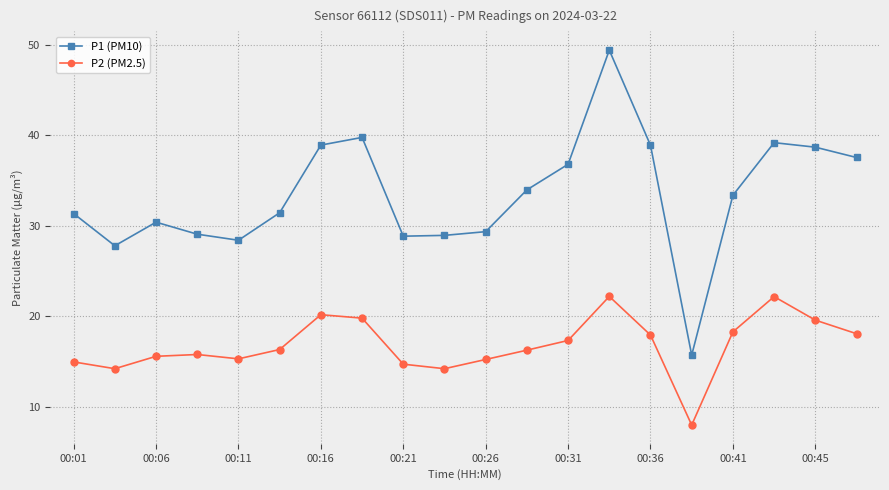

Which series has the largest total across all categories?

P1 (PM10)